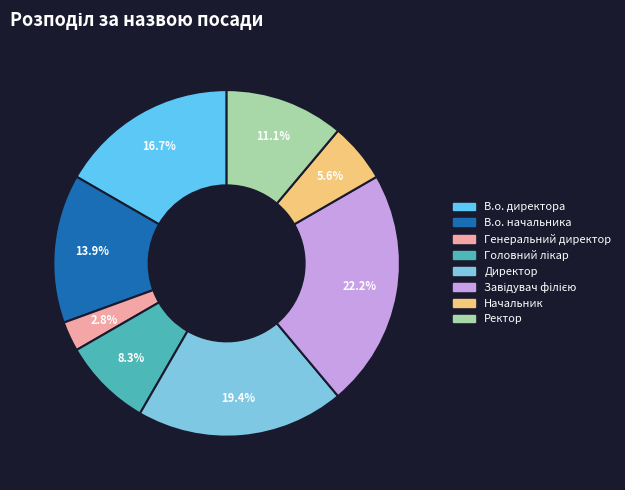

How much of the chart is everything except В.о. директора?

83.3%